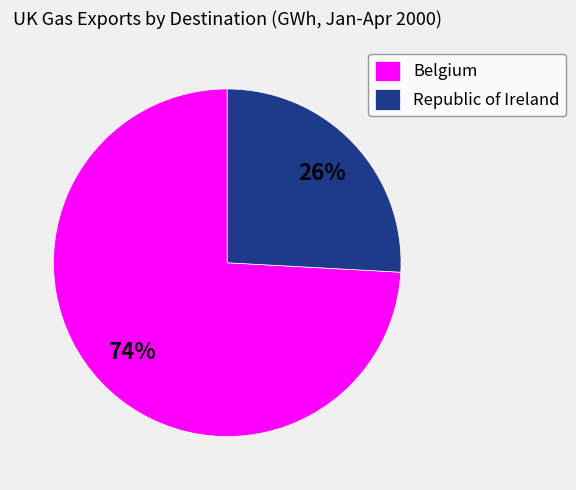

To the nearest percent, what is the average slice percentage?

50%